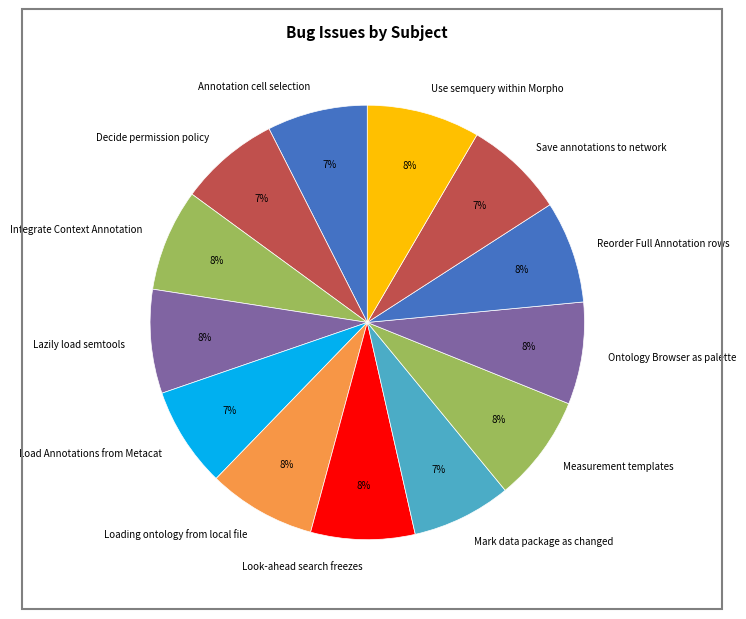

Is it true that Use semquery within Morpho is 8% of the pie?

True